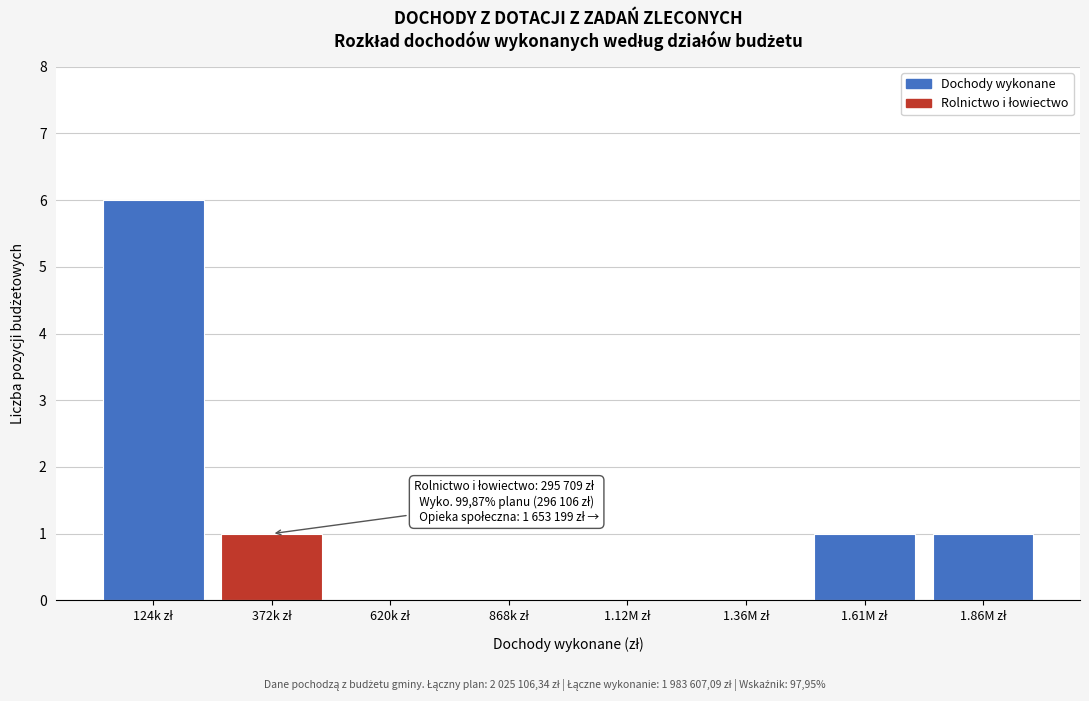

What is the sum of all values?

9